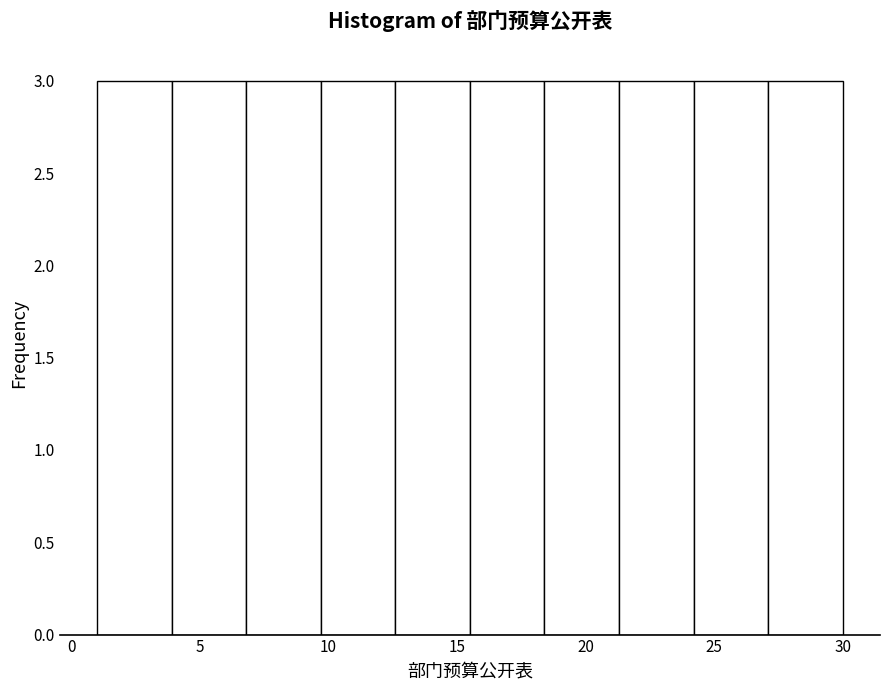

Reading left to right, transcribe this chart: for each bar, give the range it covers on the x-axis and its height. Neither the bar edges nor the heights are printed on the chart, so give them approximately, as read against the axes.

1.0 to 3.9: 3
3.9 to 6.8: 3
6.8 to 9.7: 3
9.7 to 12.6: 3
12.6 to 15.5: 3
15.5 to 18.4: 3
18.4 to 21.3: 3
21.3 to 24.2: 3
24.2 to 27.1: 3
27.1 to 30.0: 3